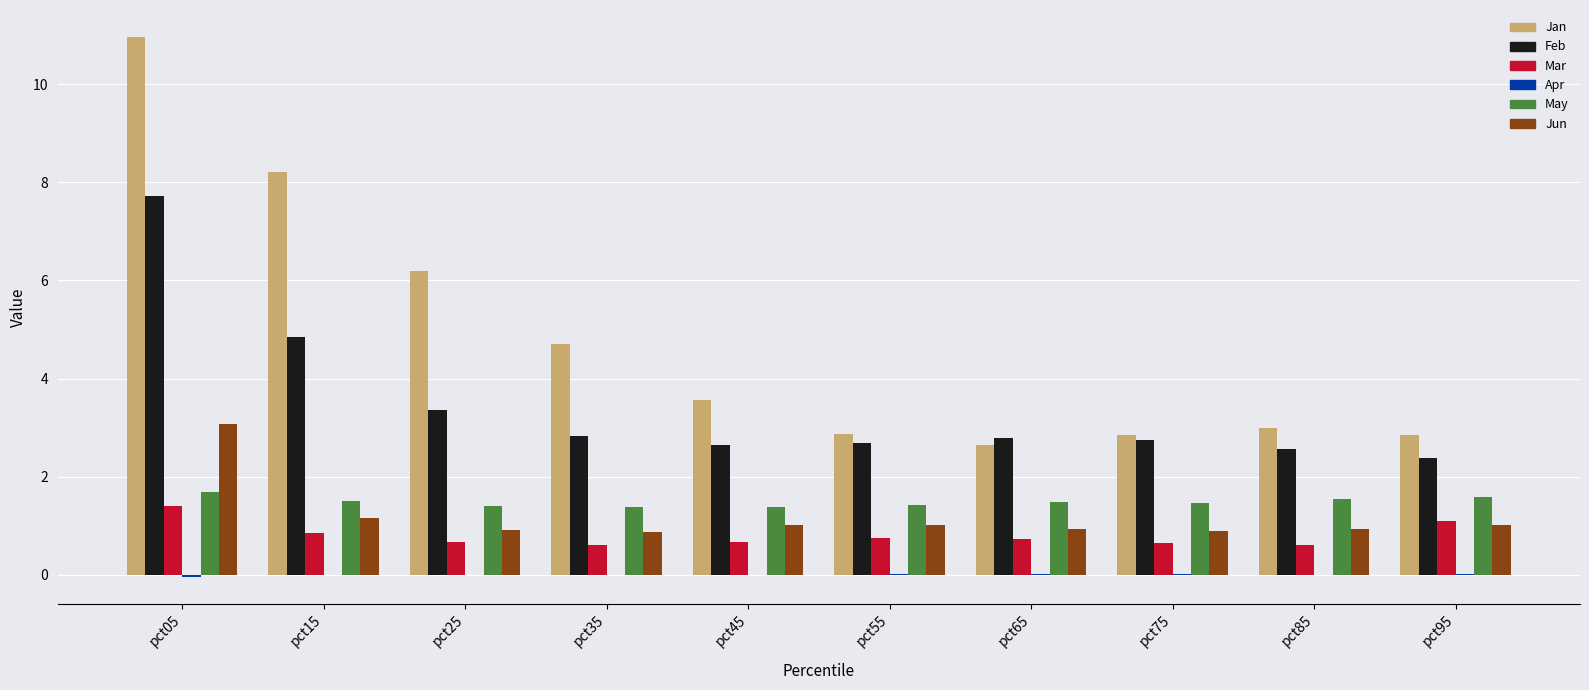

What is the highest value of the Jun series?

3.1